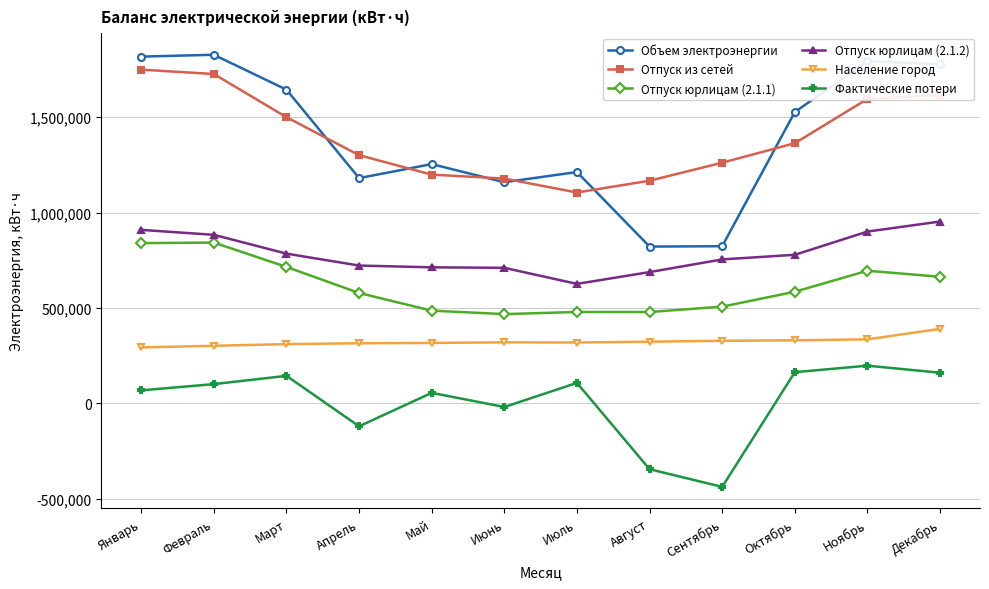

At Апрель, list the series in order from smallest to largest.

Фактические потери, Население город, Отпуск юрлицам (2.1.1), Отпуск юрлицам (2.1.2), Объем электроэнергии, Отпуск из сетей